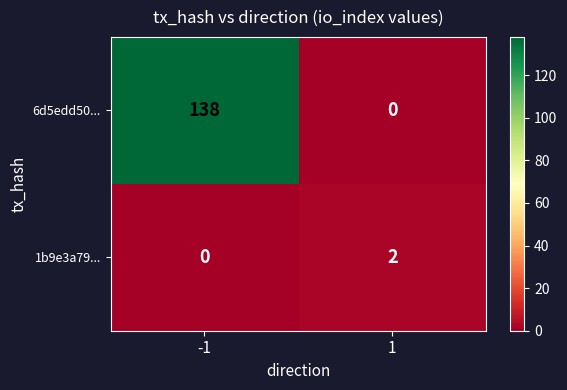

How many data points does each series have?

2